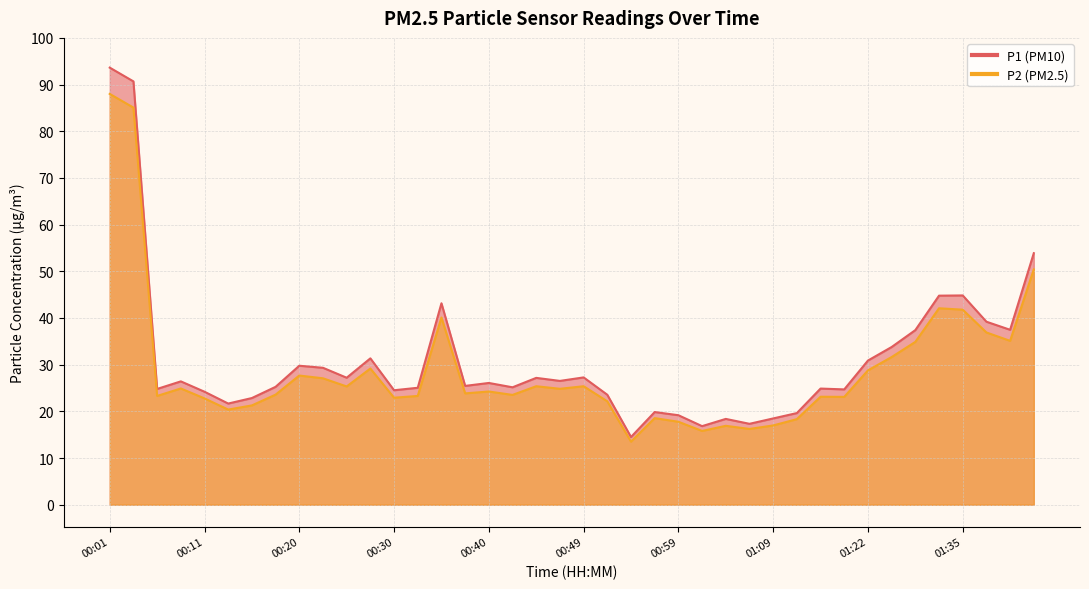

Where does the P2 series first go above 24?

00:01